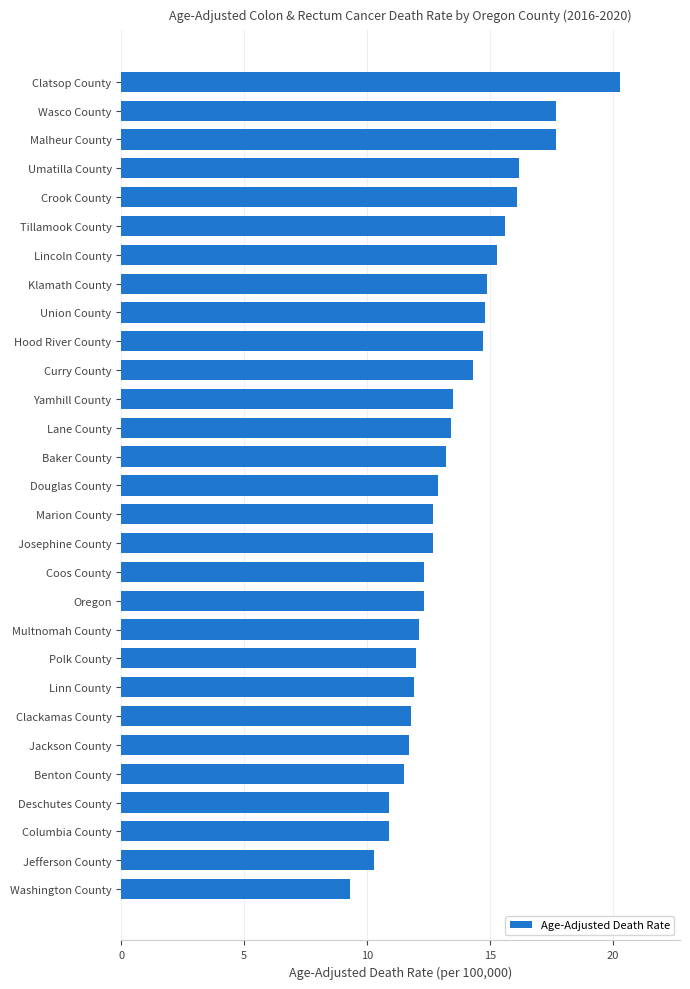

What is the greatest value displayed?

20.3